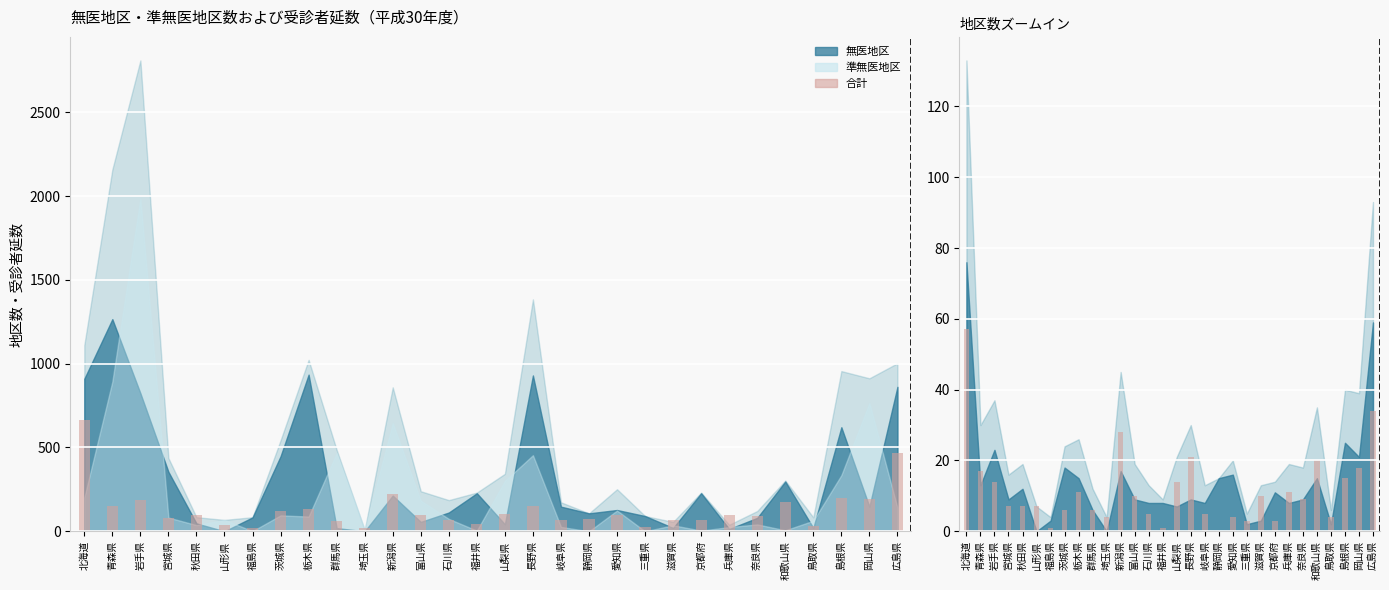

Which has a higher value, 北海道 or 静岡県?

北海道